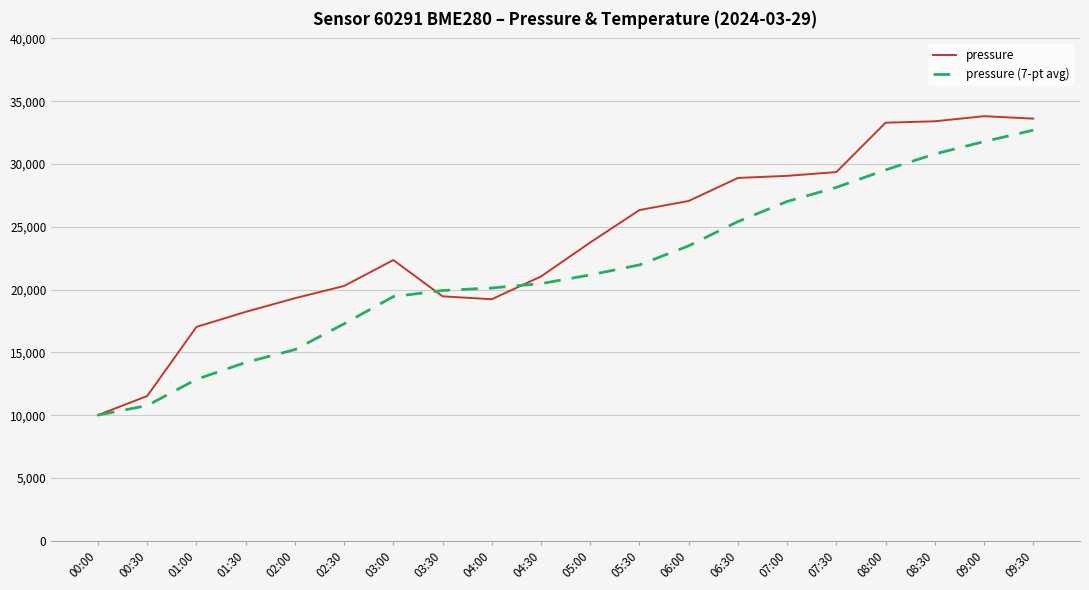

The value of pressure (7-pt avg) at 08:30 is 30797.6. True or false?

True